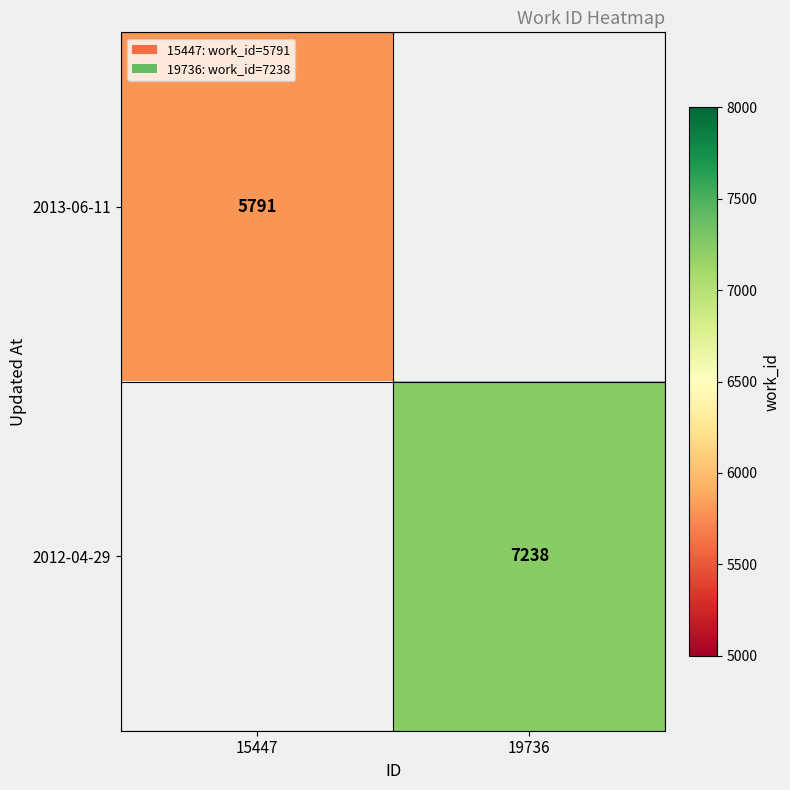

The 2013-06-11 series shows 9342.5 at 15447. True or false?

False